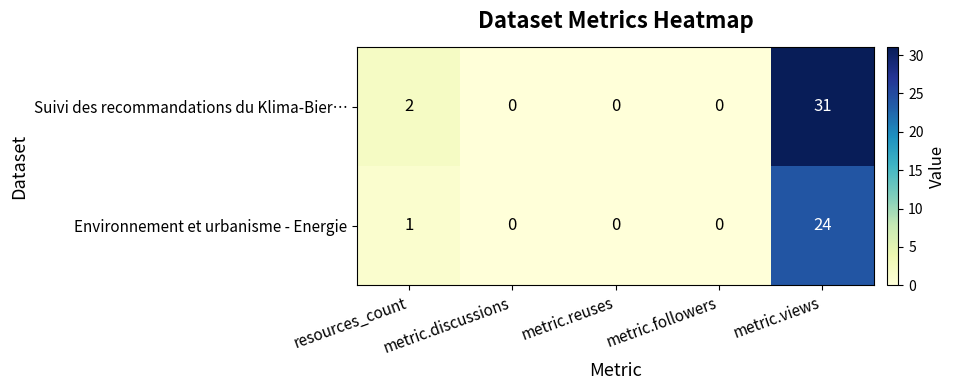

What is the difference between the maximum and minimum values in the Environnement et urbanisme - Energie series?

24